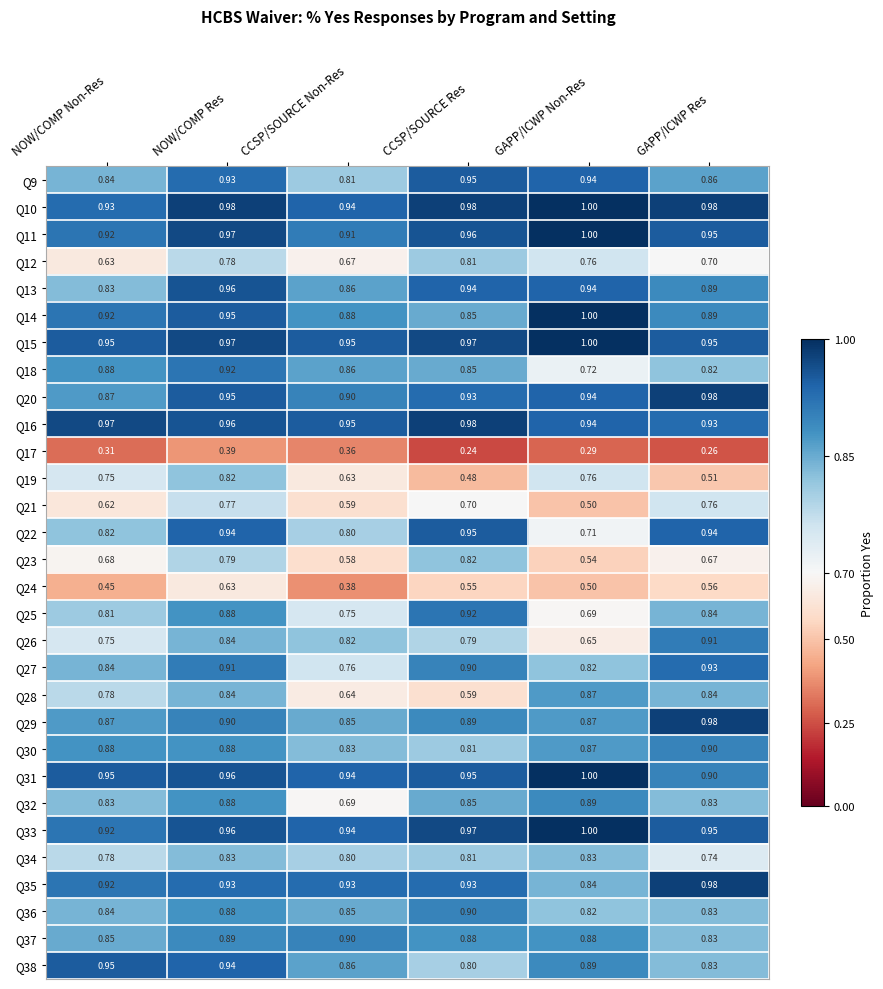

At which category does the chart reach its minimum across all series?

CCSP/SOURCE Res